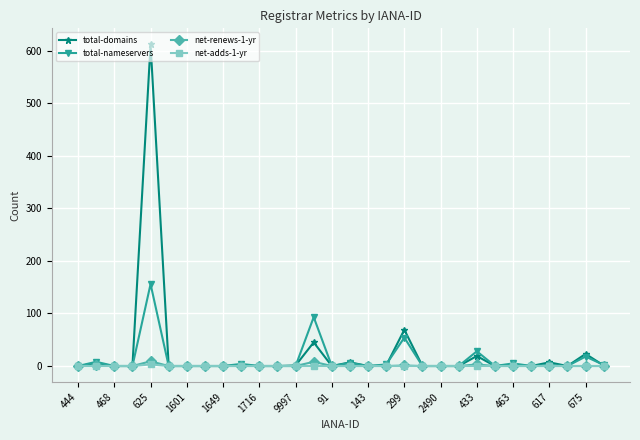

Which series has the widest spread of values?

total-domains